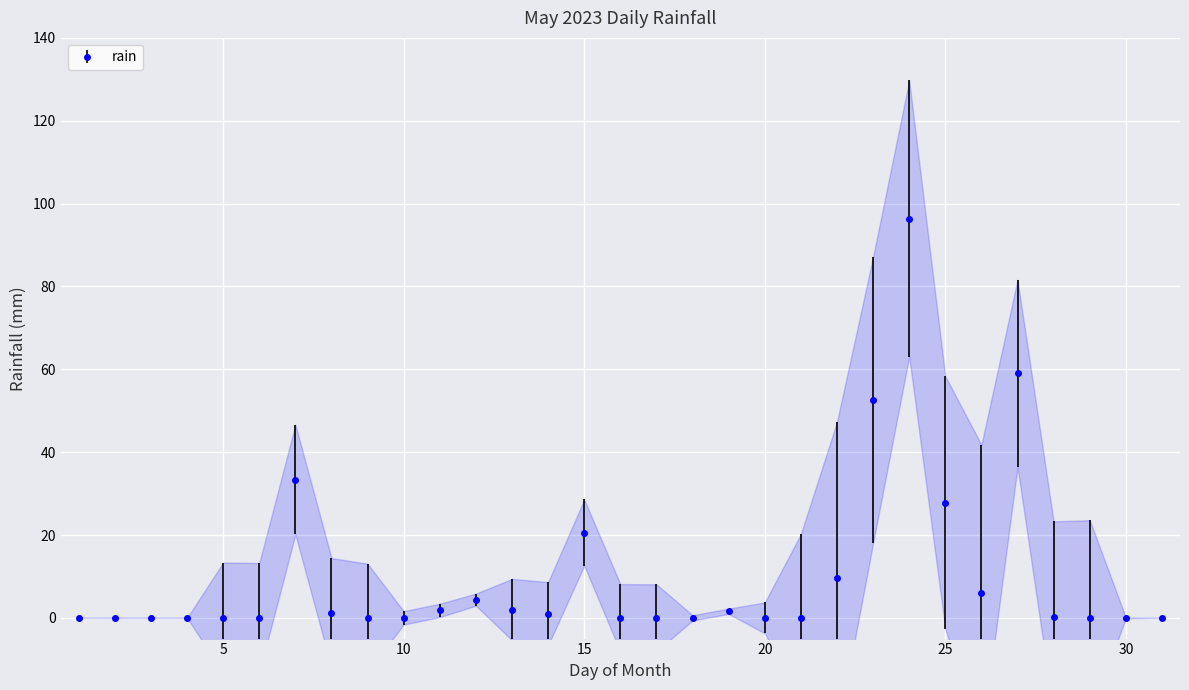

Count the number of categories in the chart.

31